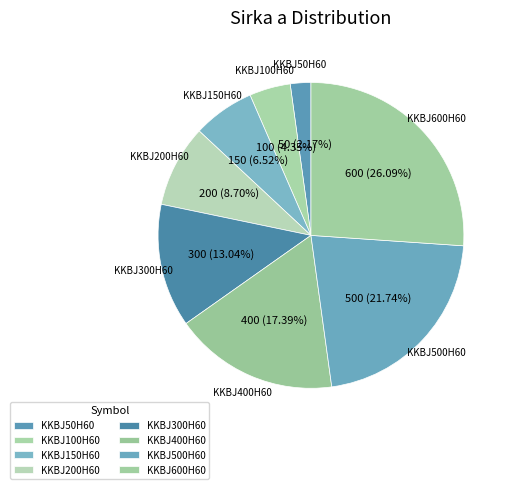

How many segments does this pie chart have?

8